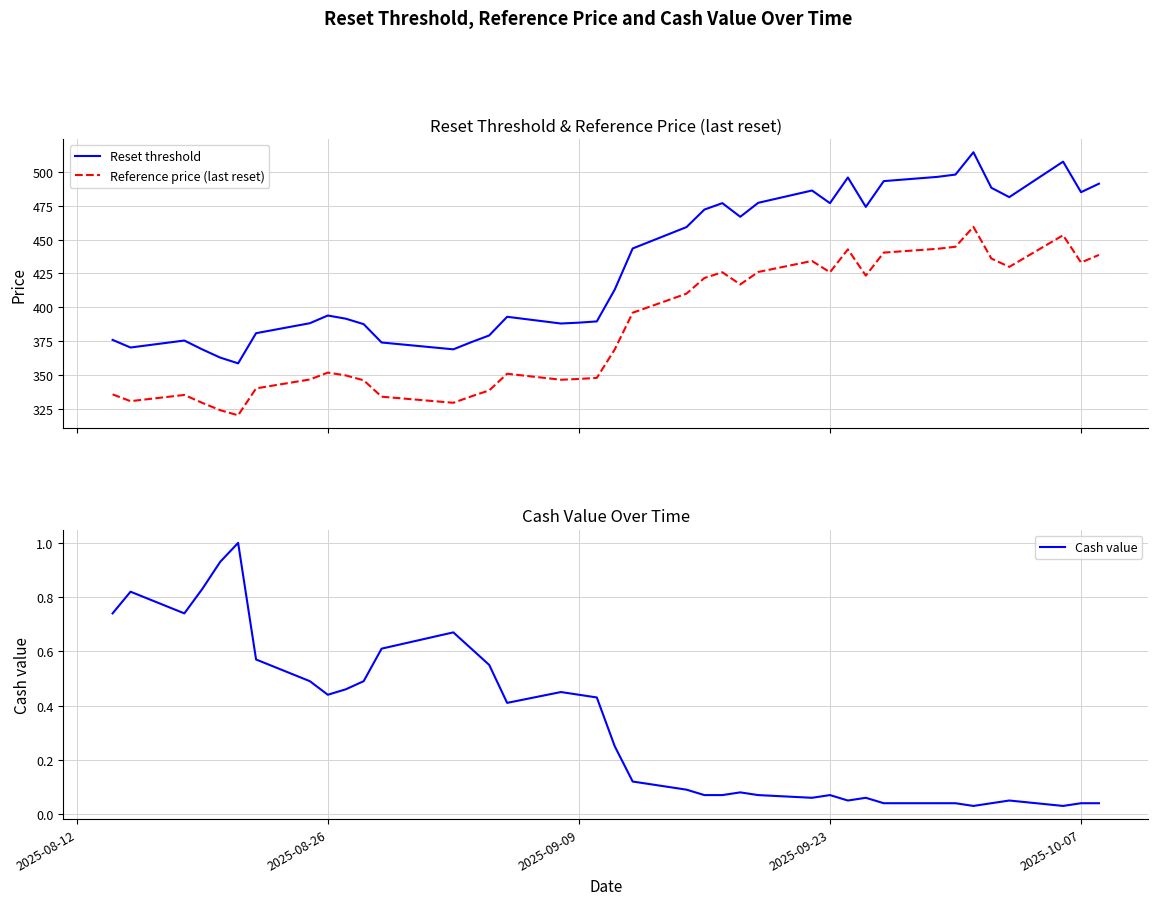

What is the minimum value for Reference price (last reset)?

320.1